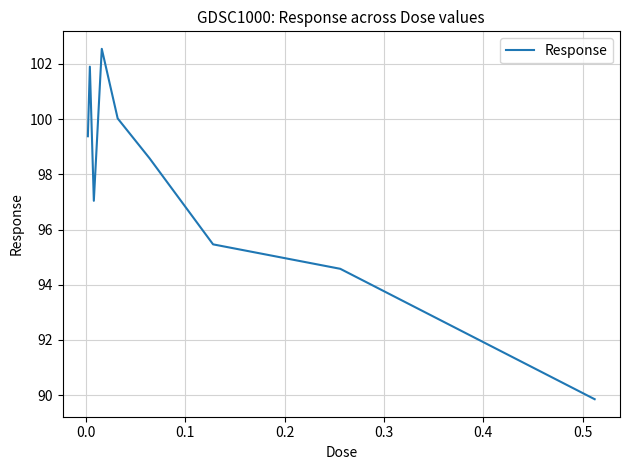

How many interior local peaks (higher than both neighbors) does the data have?

2